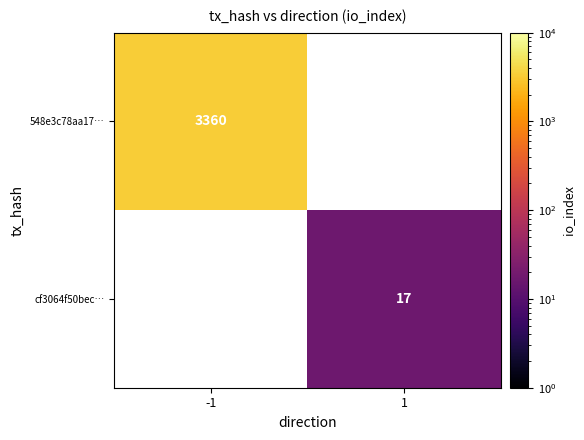

True or false: cf3064f50bec… has a value of 22 at 1.

False